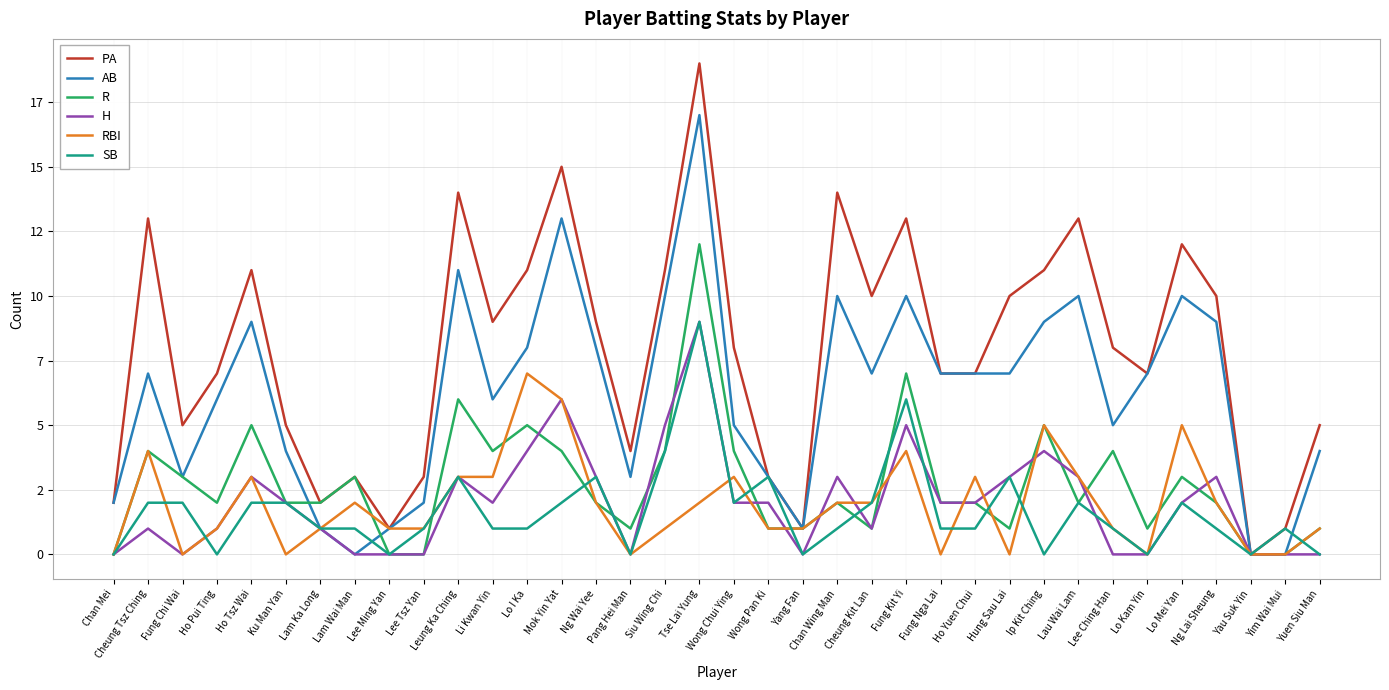

Does the chart have visible grid lines?

Yes